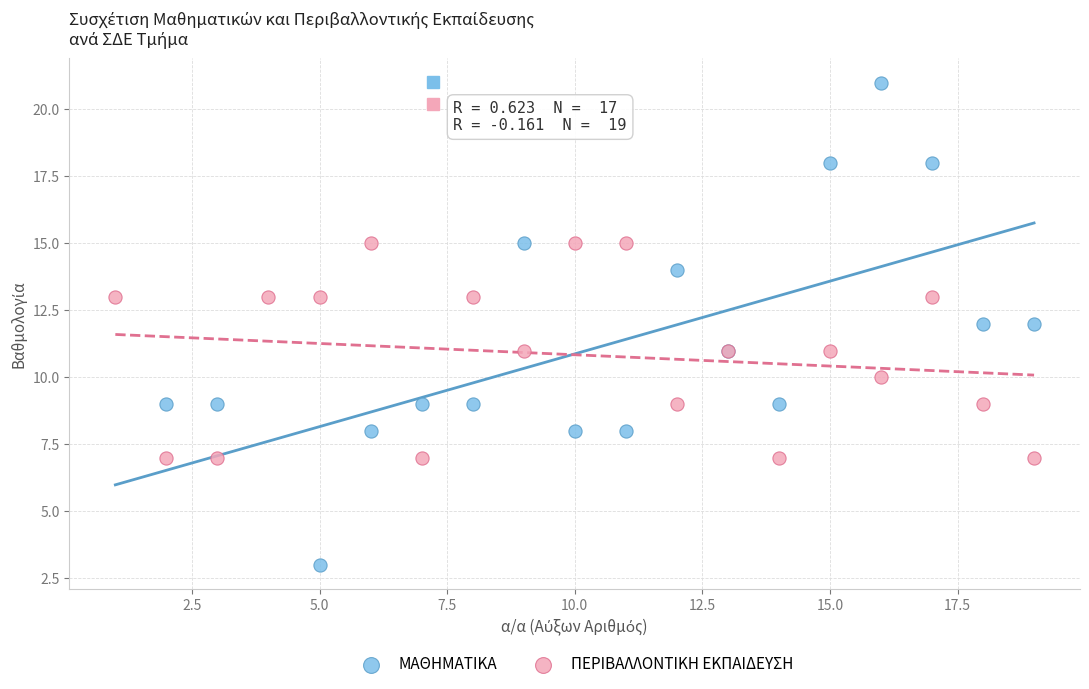

Which series contains the highest Y value?

ΜΑΘΗΜΑΤΙΚΑ